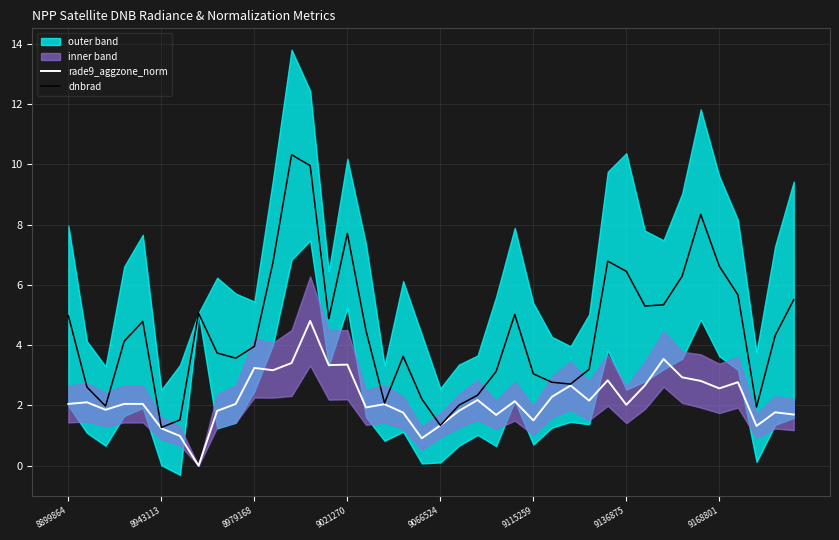

How many data points does each series have?

40